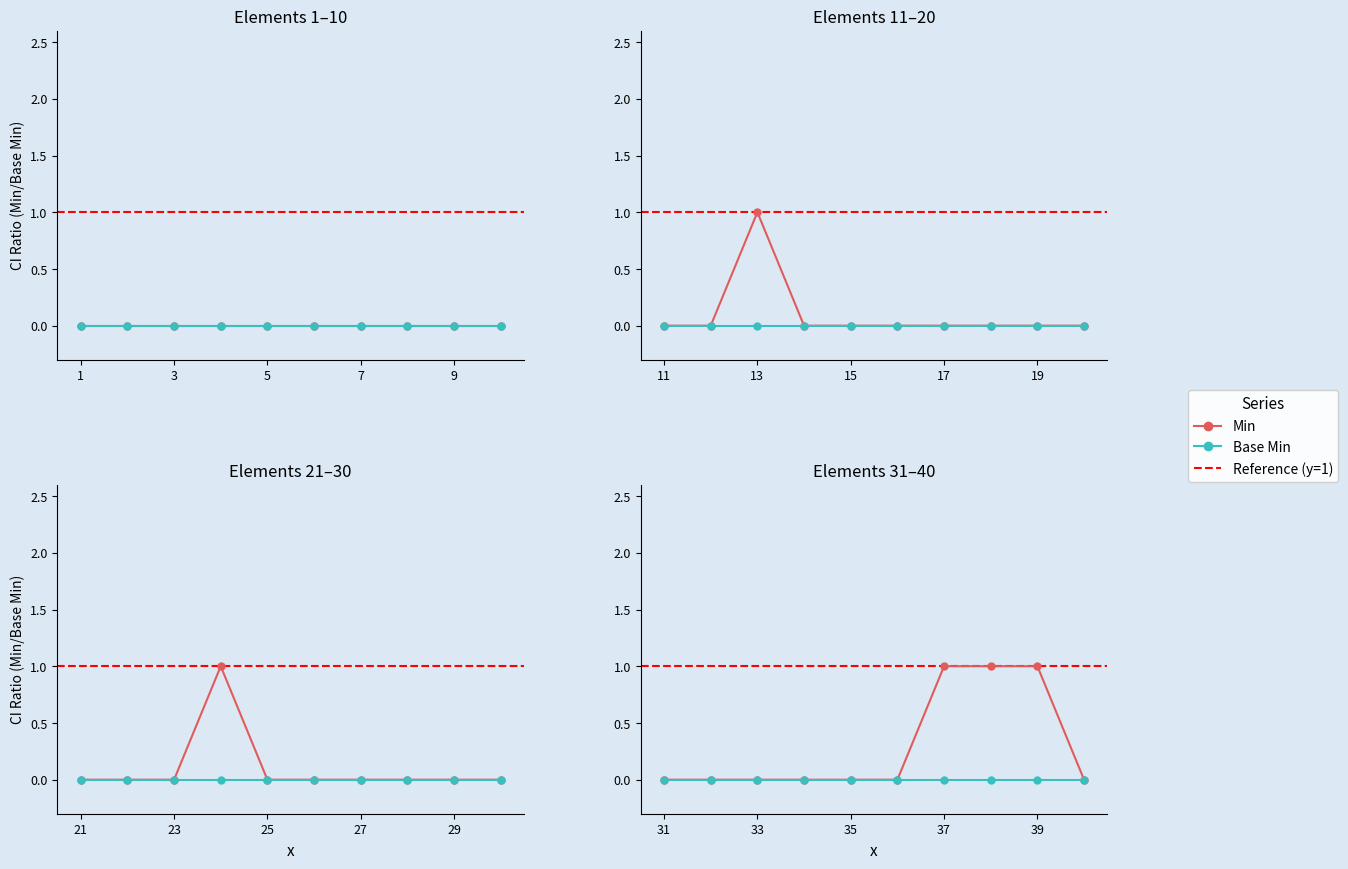

Where is Min nearest to the value 0?

31